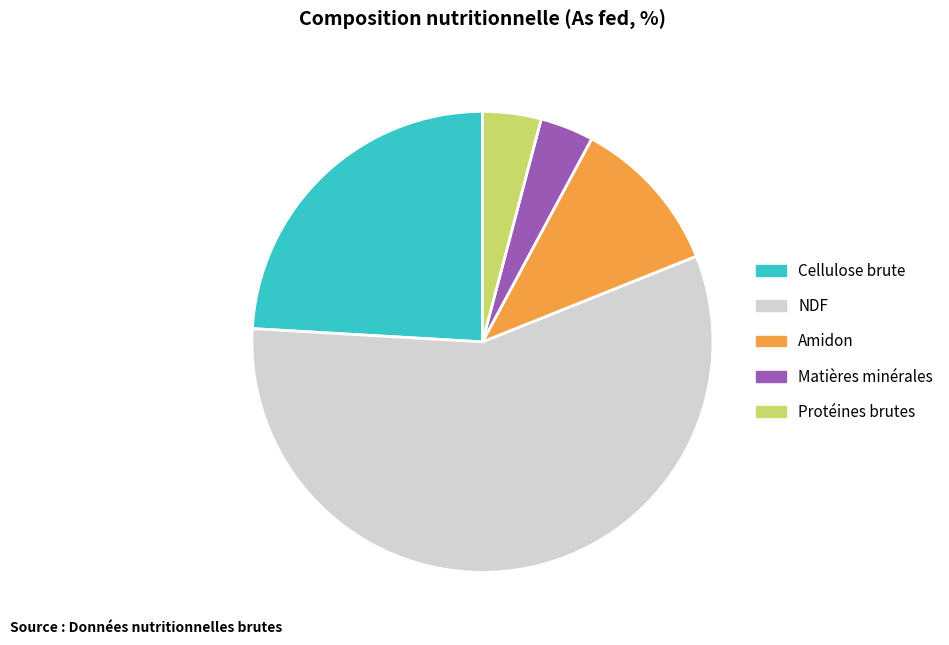

How many slices are in this pie chart?

5